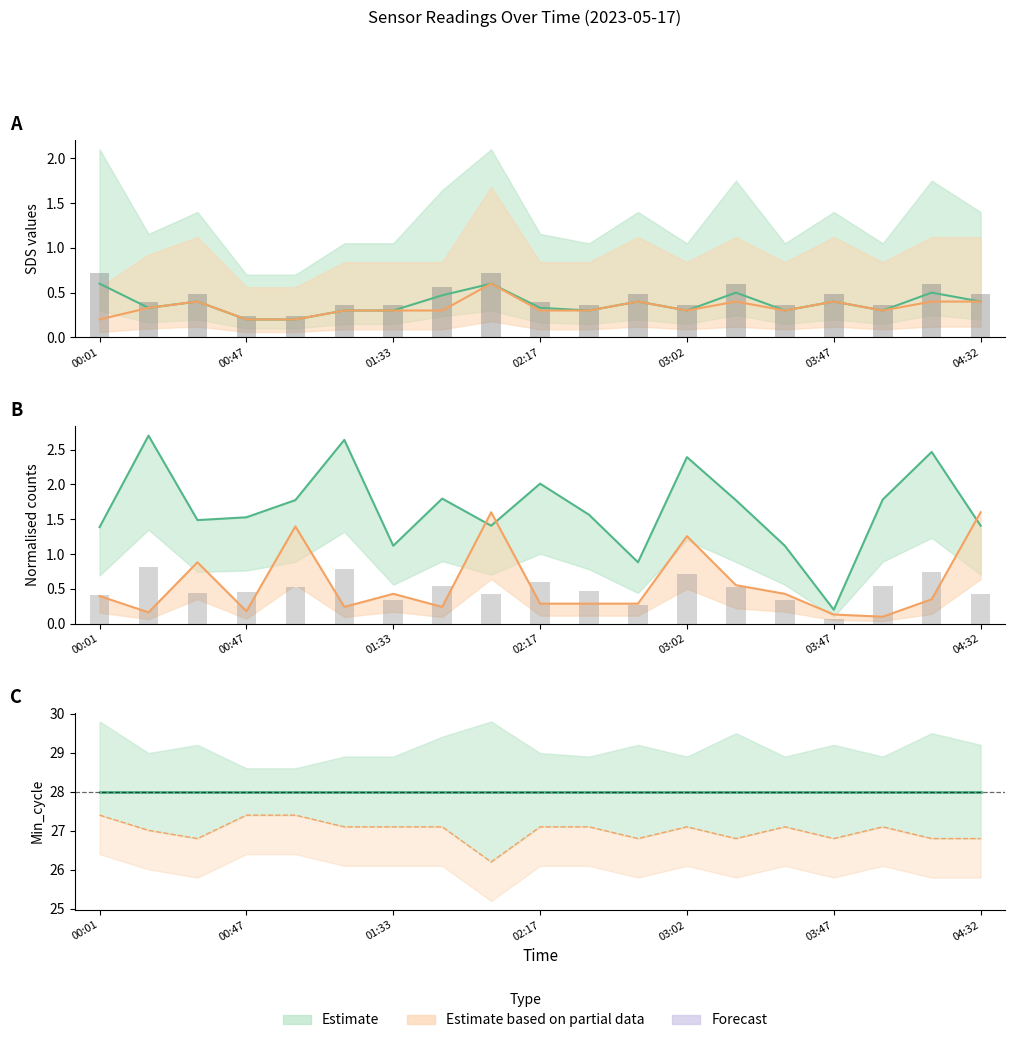

Is it true that Samples equals 0.1 at 00:47?

False